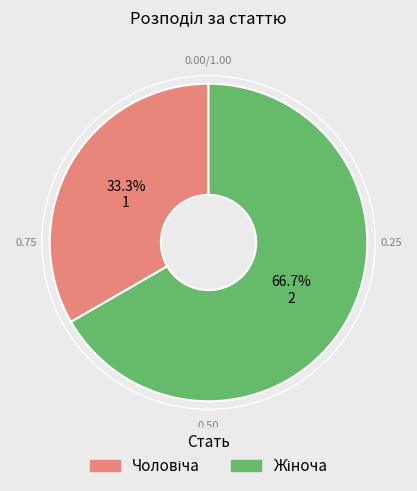

Is there a majority slice in this chart?

Yes